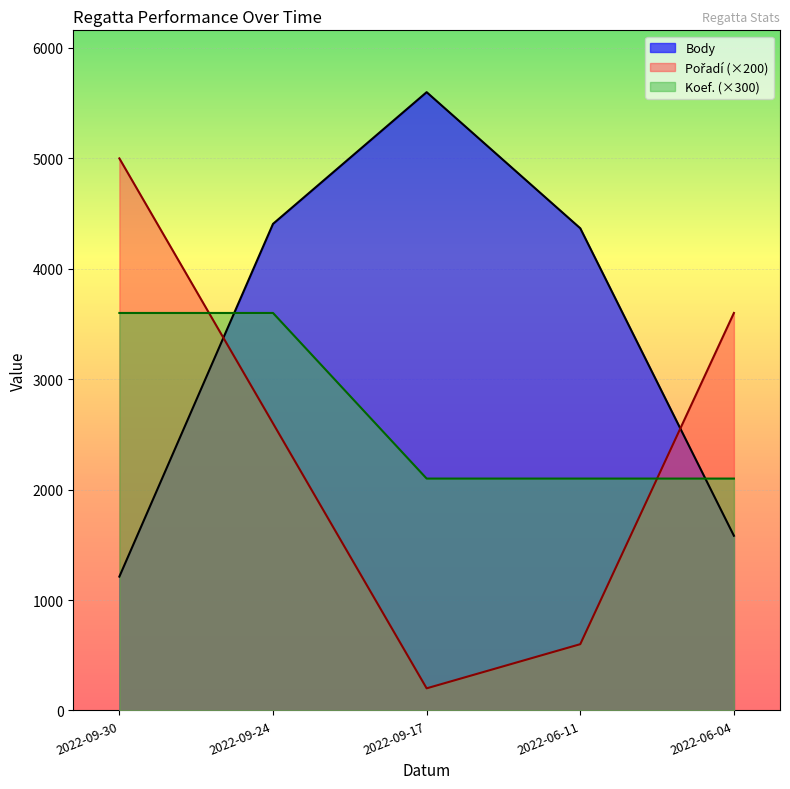

Reading right to left, list all the values displayed in this chart.

Body: 1582	4367	5600	4407	1212
Pořadí: 3600	600	200	2600	5000
Koef.: 2100	2100	2100	3600	3600